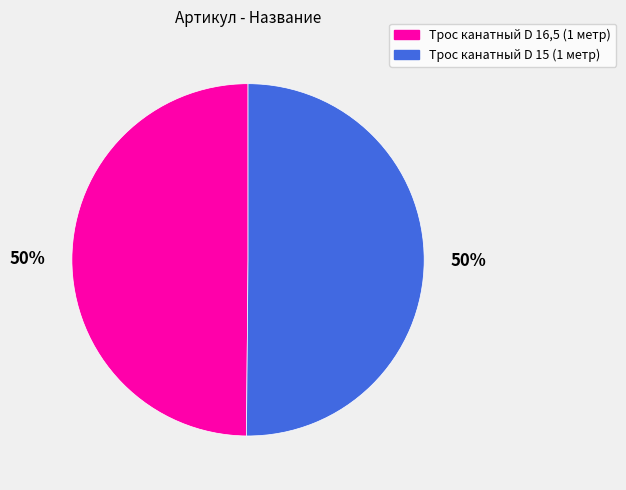

What is the ratio of the value at Трос канатный D 16,5 (1 метр) to the value at Трос канатный D 15 (1 метр)?

1.0